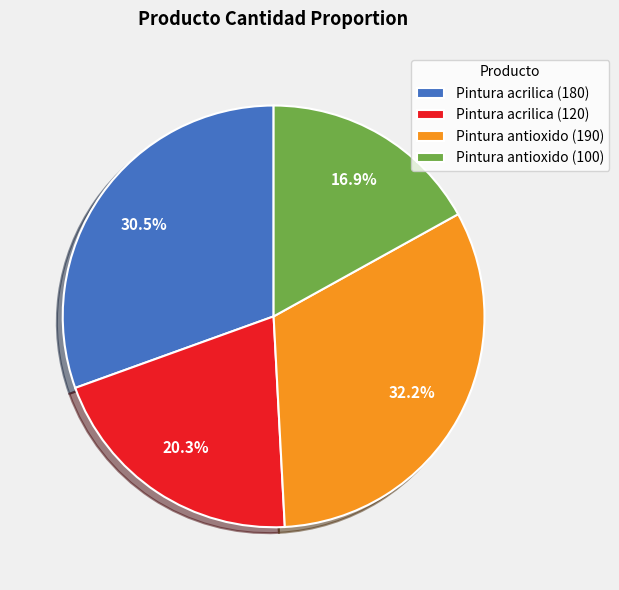

To the nearest percent, what is the combined percentage of Pintura antioxido (100) and Pintura antioxido (190)?

49%